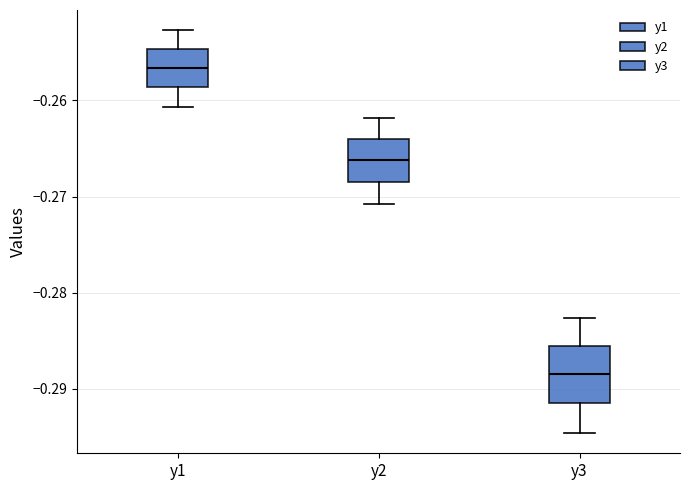

Reading left to right, read every box against the y-axis: the position of its median line, the range the box covers, and the ends of its whiskers. The values are not printed on the chart, so give them approximately, as read against the axis.

y1: median -0.257, box -0.259 to -0.255, whiskers -0.261 to -0.253
y2: median -0.266, box -0.268 to -0.264, whiskers -0.271 to -0.262
y3: median -0.289, box -0.292 to -0.286, whiskers -0.295 to -0.283